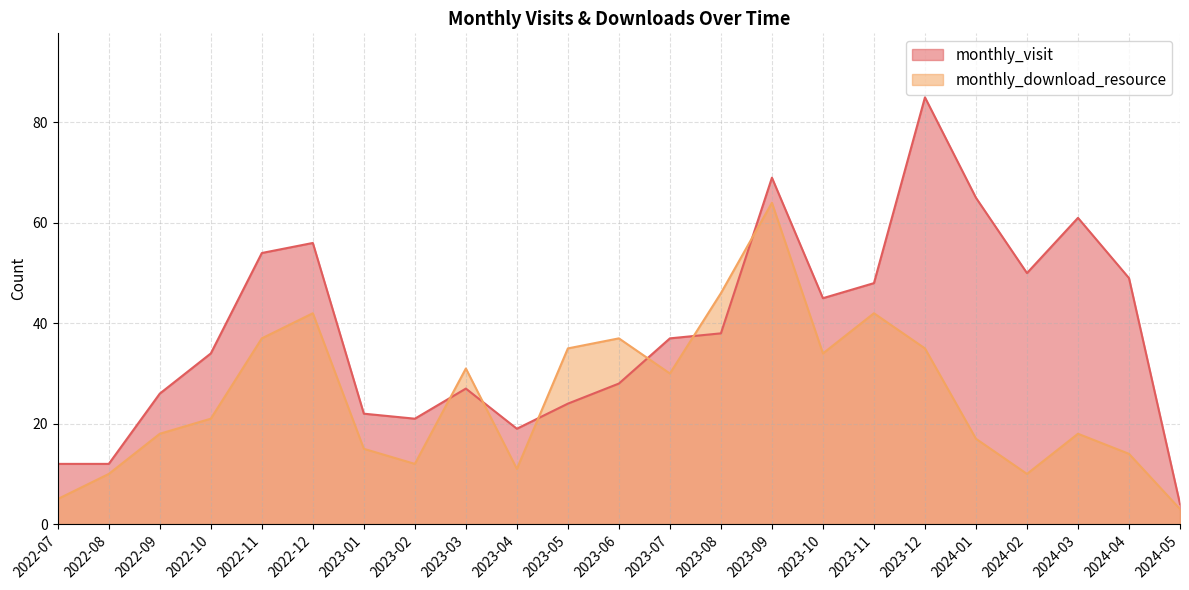

What is the spread (max minus min) of values at 2023-12?

50